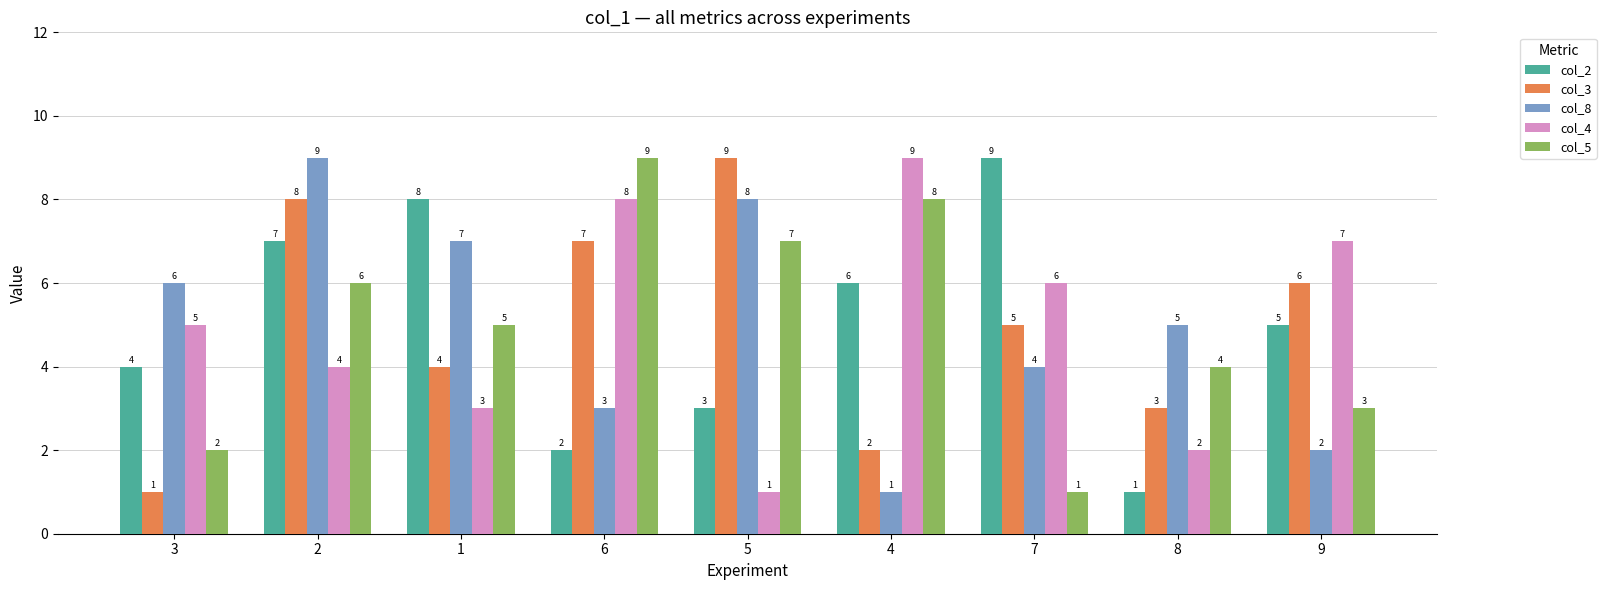

What is the total value across all series at 6?

29